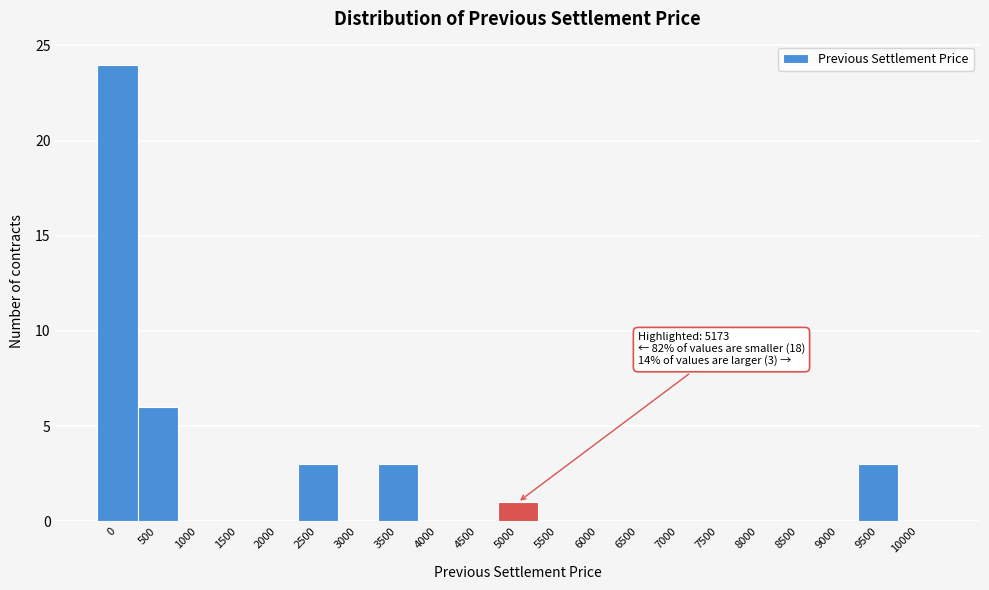

Reading right to left, transcribe all the data shown in this chart.

10000=0	9500=3	9000=0	8500=0	8000=0	7500=0	7000=0	6500=0	6000=0	5500=0	5000=1	4500=0	4000=0	3500=3	3000=0	2500=3	2000=0	1500=0	1000=0	500=6	0=24